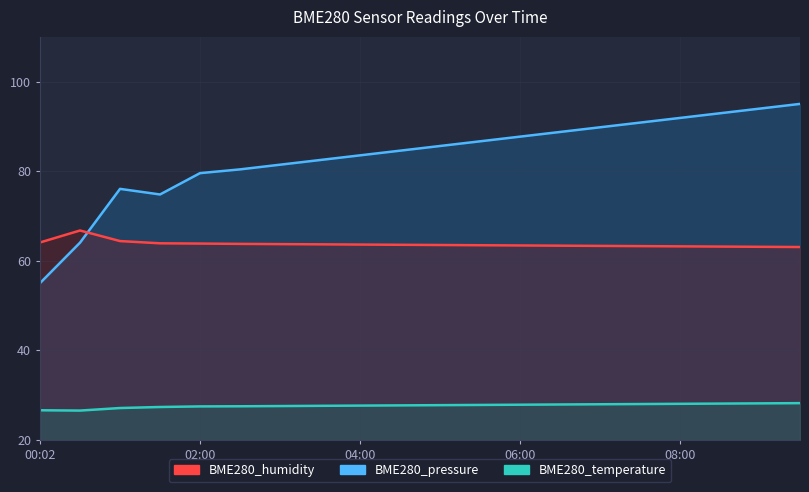

The value of BME280_pressure_scaled at 05:00 is 85.6. True or false?

True